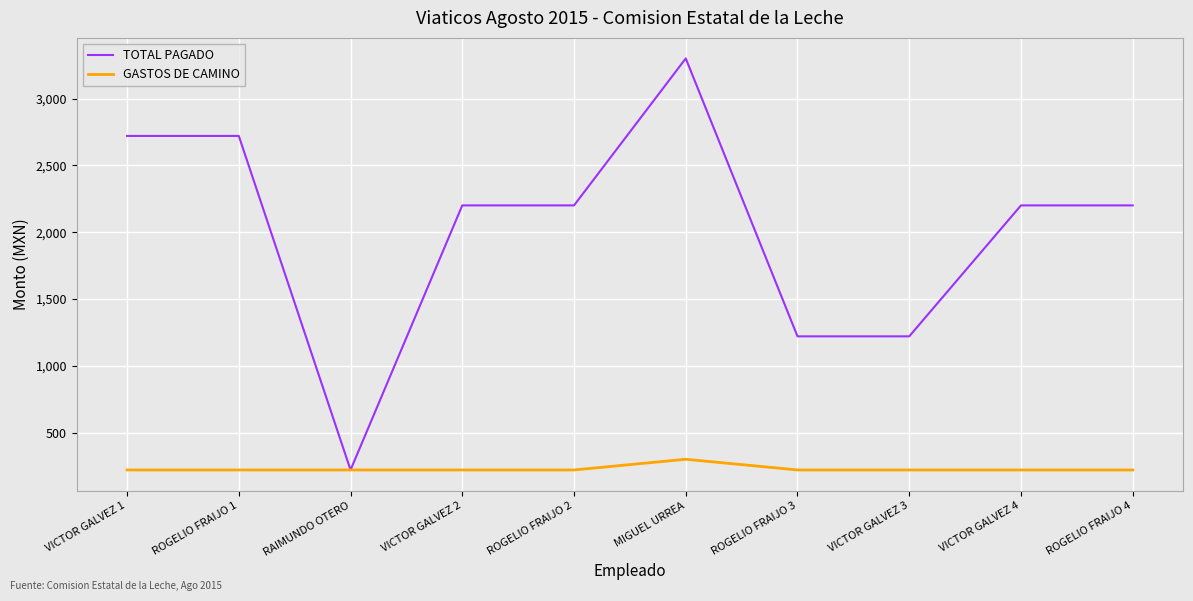

How many lines are shown in the chart?

2